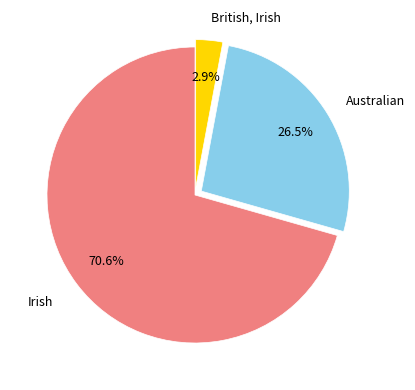

Which category accounts for the majority?

Irish